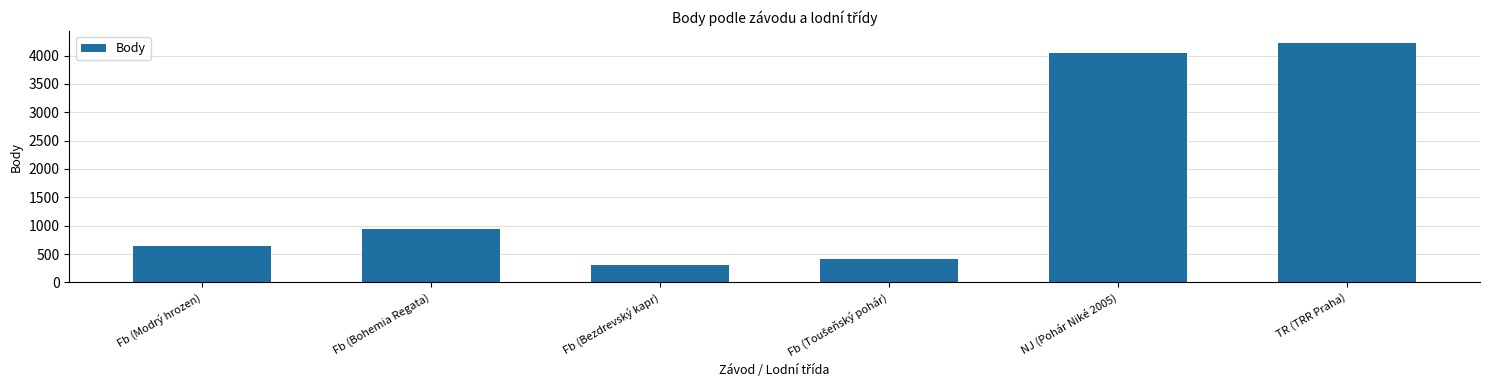

True or false: the data shows 4221 at TR (TRR Praha).

True